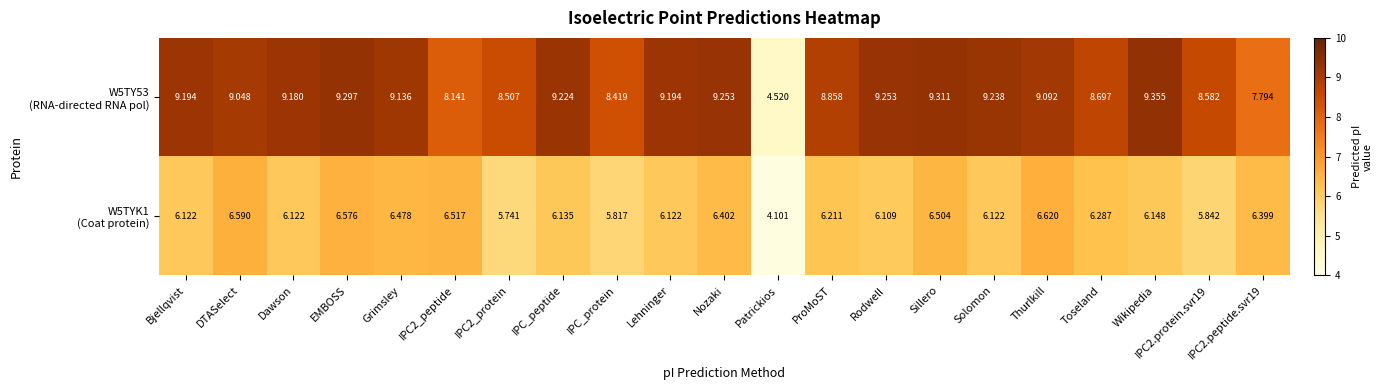

At which category is the sum across all series the highest?

EMBOSS